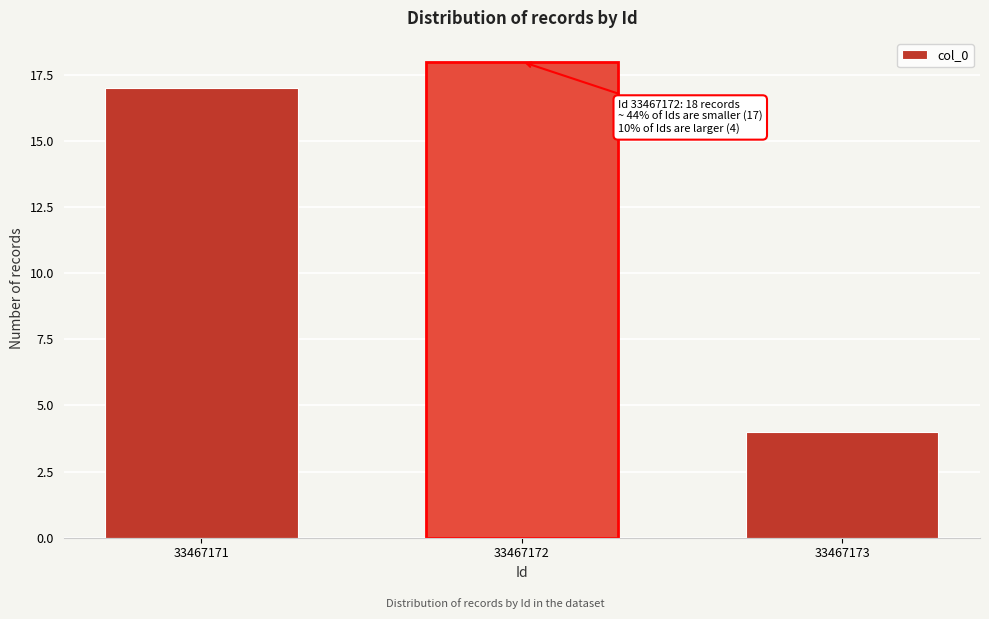

Reading right to left, extract all data points from this chart.

33467173=4	33467172=18	33467171=17